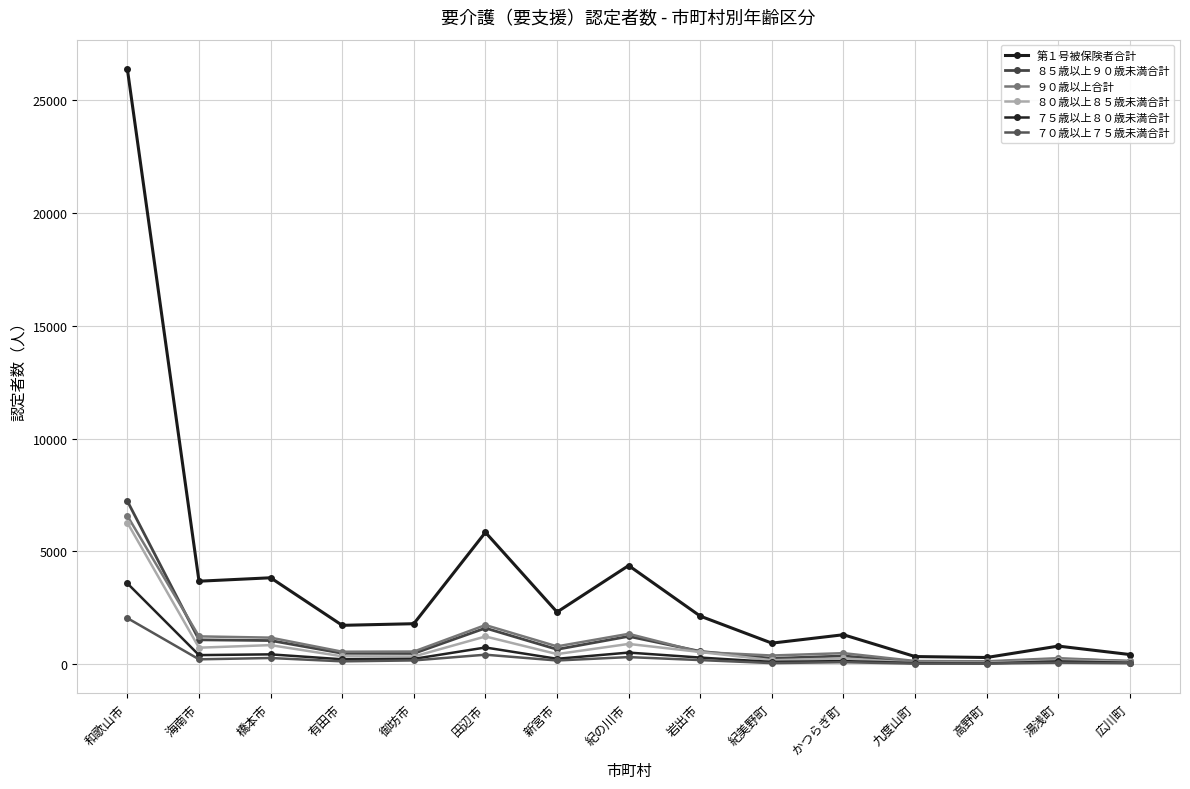

What is the spread (max minus min) of values at 田辺市?

5429